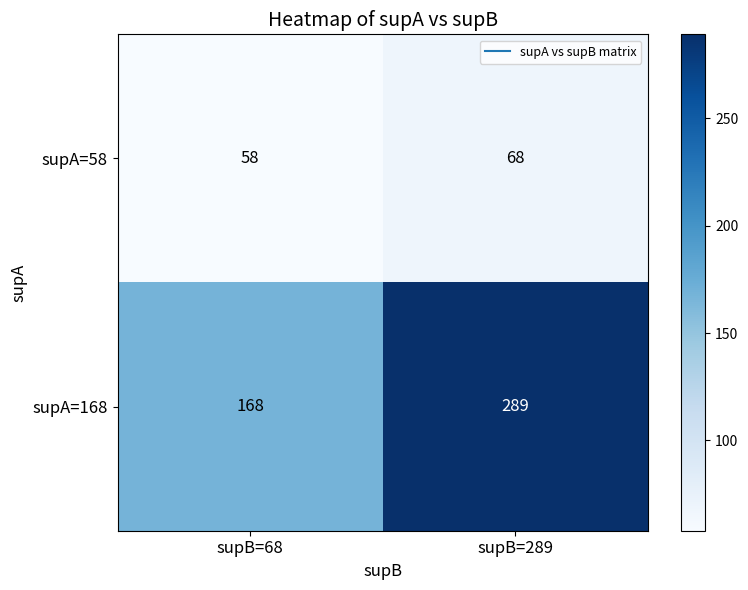

At which label is supA=168 closest to 228?

supB=68